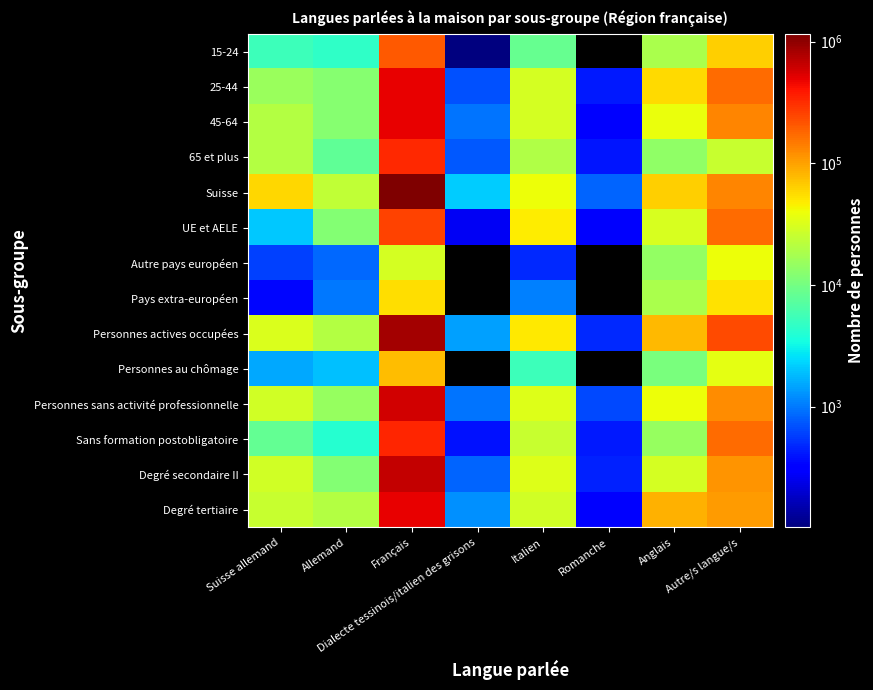

Rank the series by their maximum value, from highest to lowest.

Suisse, Personnes actives occupées, Degré secondaire II, Personnes sans activité professionnelle, Degré tertiaire, 25-44, 45-64, Sans formation postobligatoire, 65 et plus, UE et AELE, 15-24, Personnes au chômage, Pays extra-européen, Autre pays européen